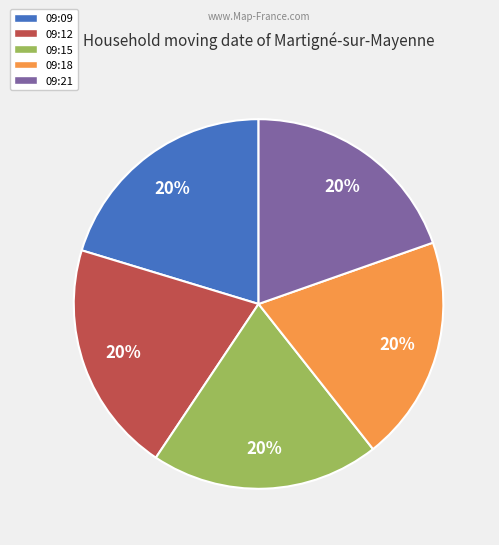

The 09:15 slice represents 20% of the pie. True or false?

True